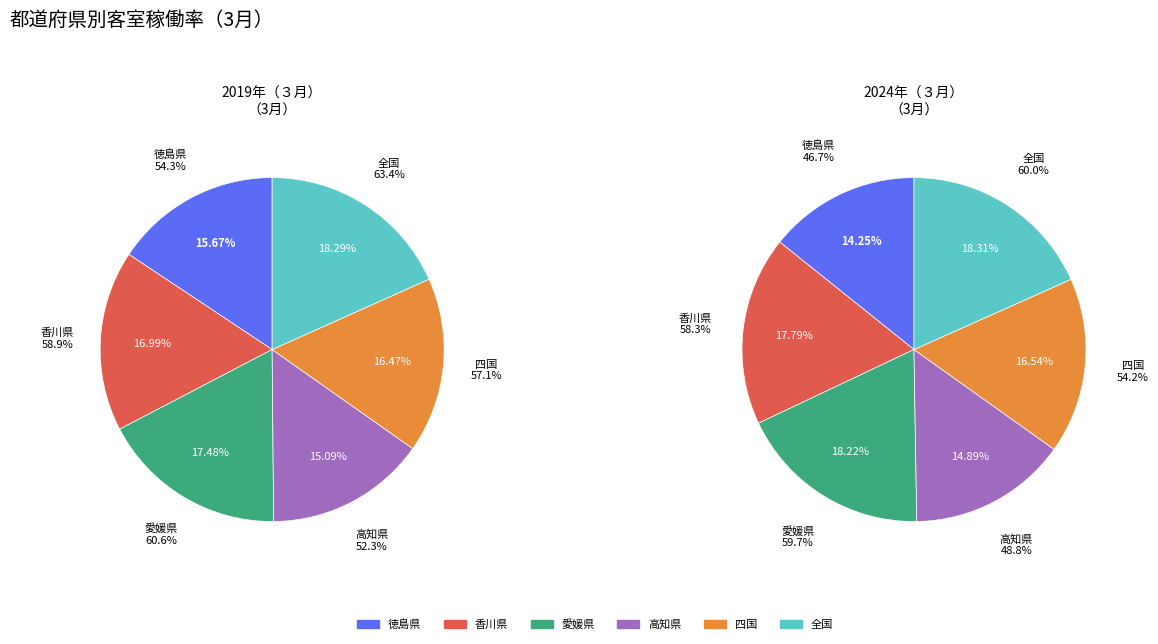

What percentage is NOT represented by 全国?

81.7%